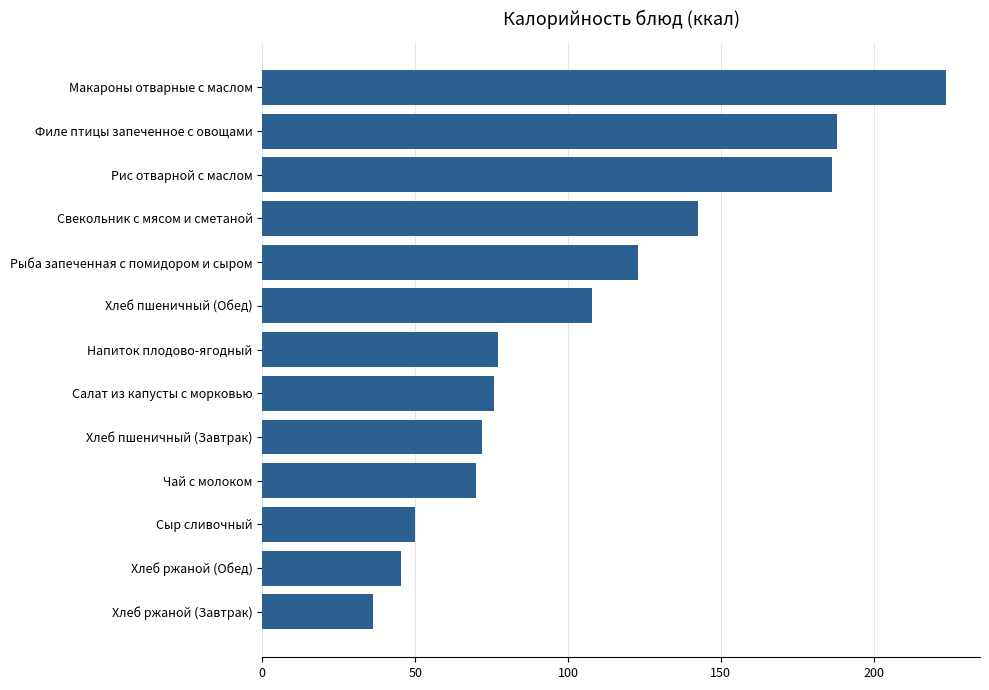

The chart shows a value of 101.8 at Макароны отварные с маслом. True or false?

False